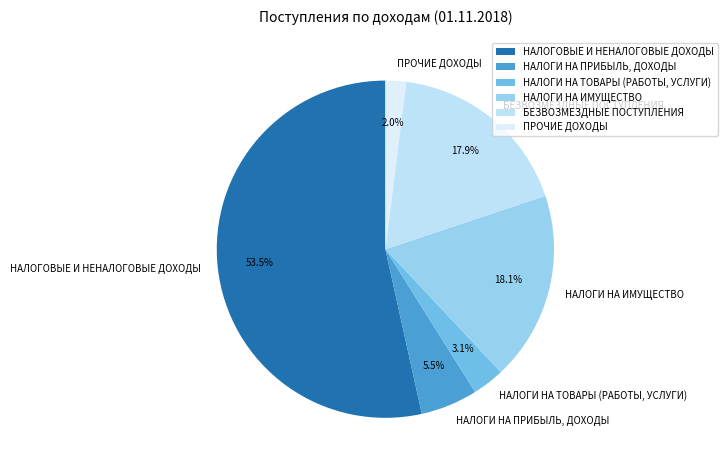

Is it true that НАЛОГИ НА ИМУЩЕСТВО is 18% of the pie?

True